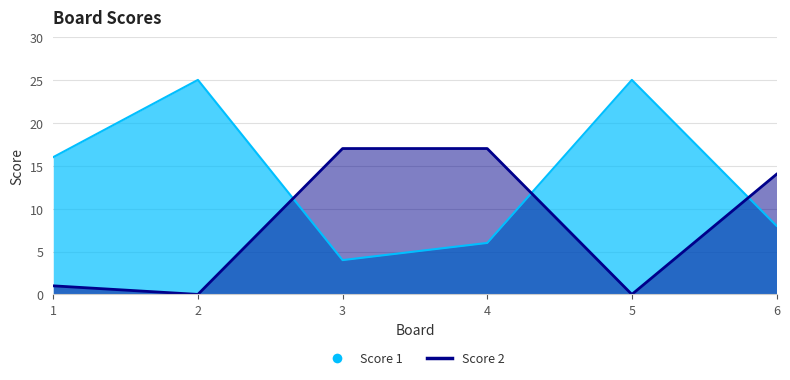

Between 4 and 6, which series saw the biggest shift?

Score 2